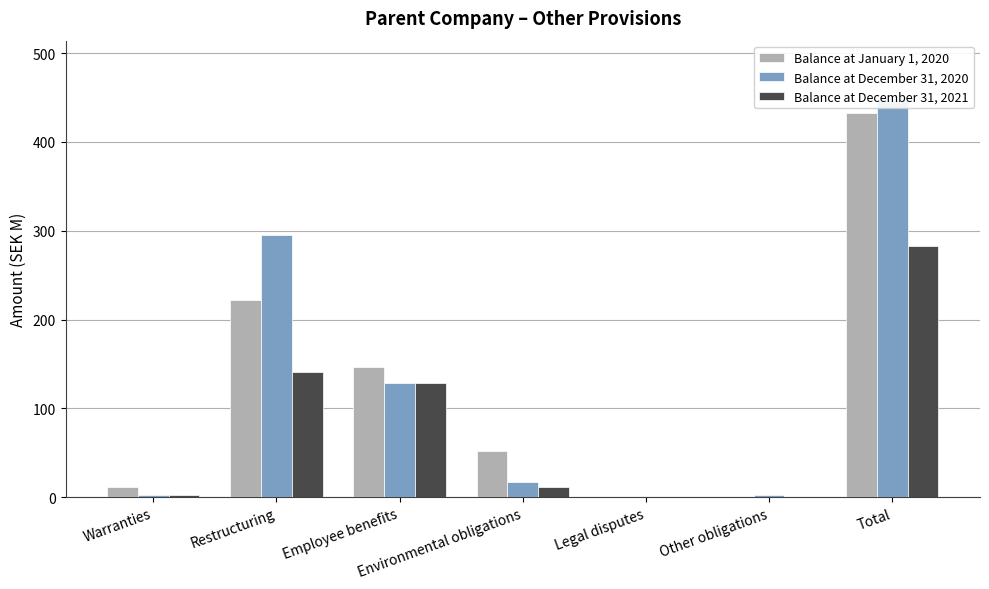

At which label is Balance at December 31, 2020 closest to 223?

Restructuring